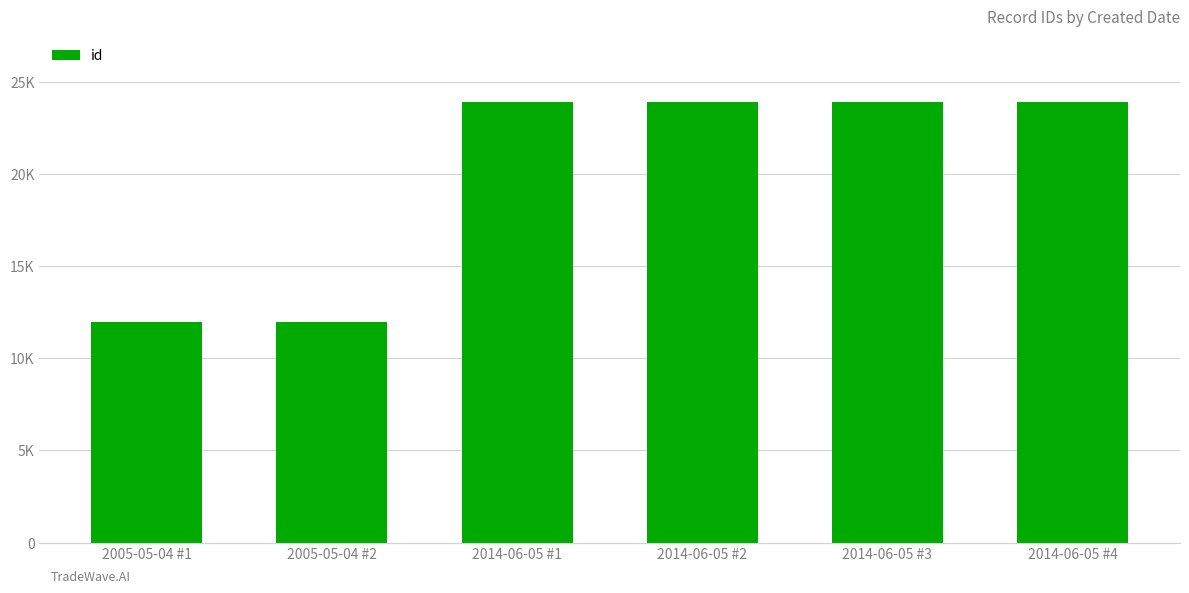

Between 2005-05-04 #2 and 2014-06-05 #1, which is larger?

2014-06-05 #1